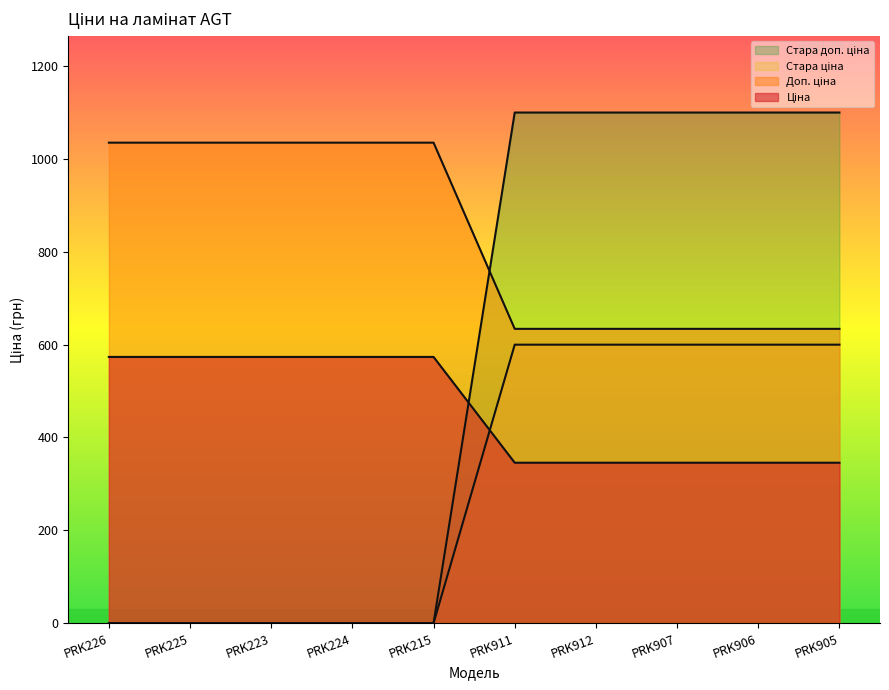

Between PRK905 and PRK912, which is larger?

PRK905